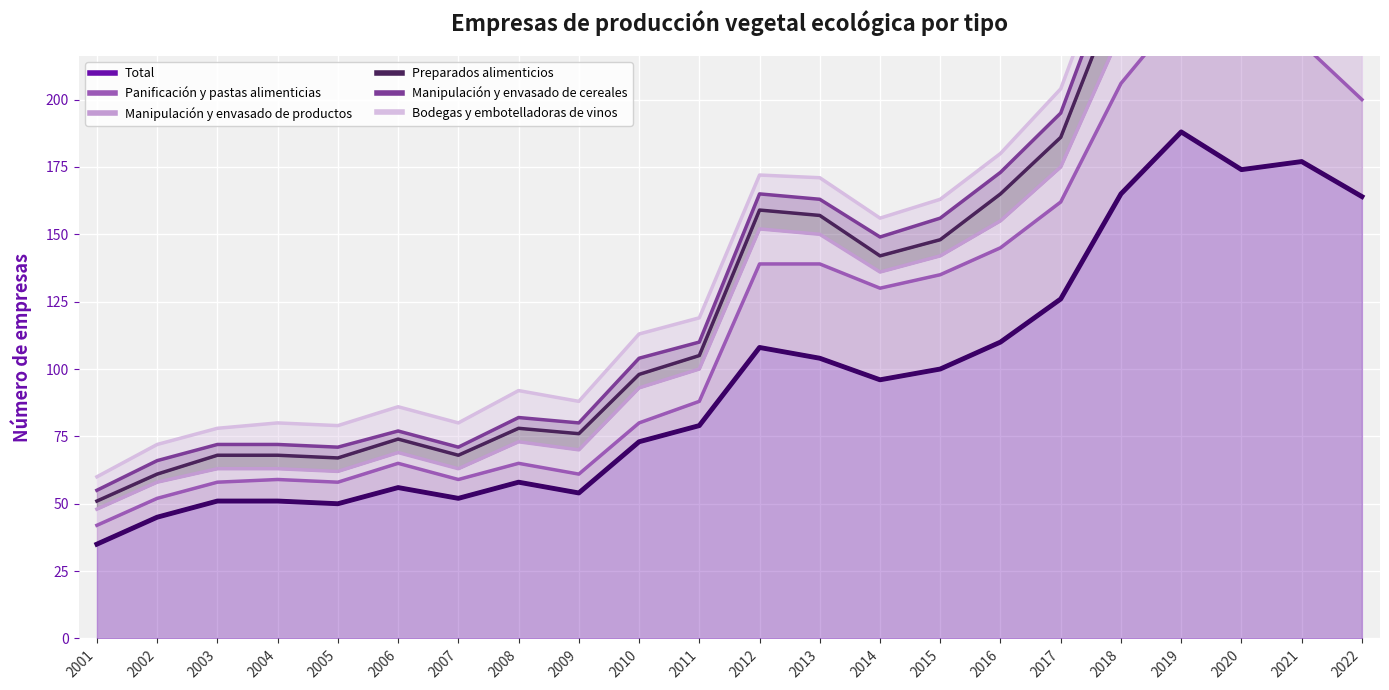

The value of Panificación y pastas alimenticias at 2005 is 8. True or false?

True